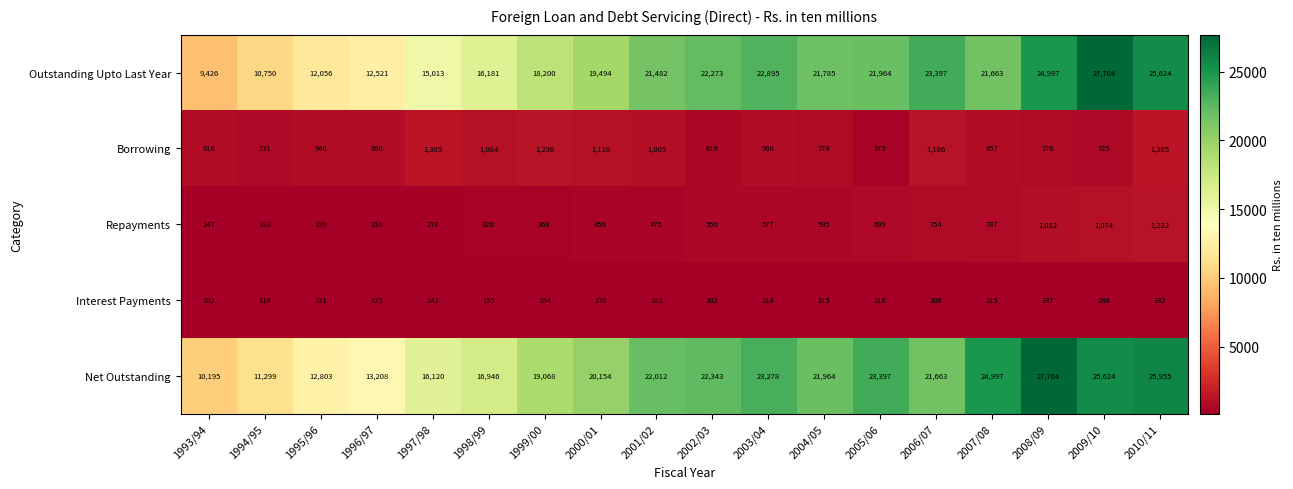

Read the Interest Payments value at 1994/95, to the nearest 50.

100